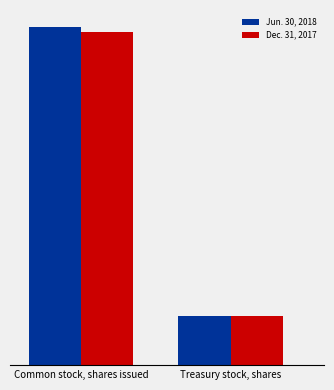

Which category has the lowest value in the Dec. 31, 2017 series?

Treasury stock, shares